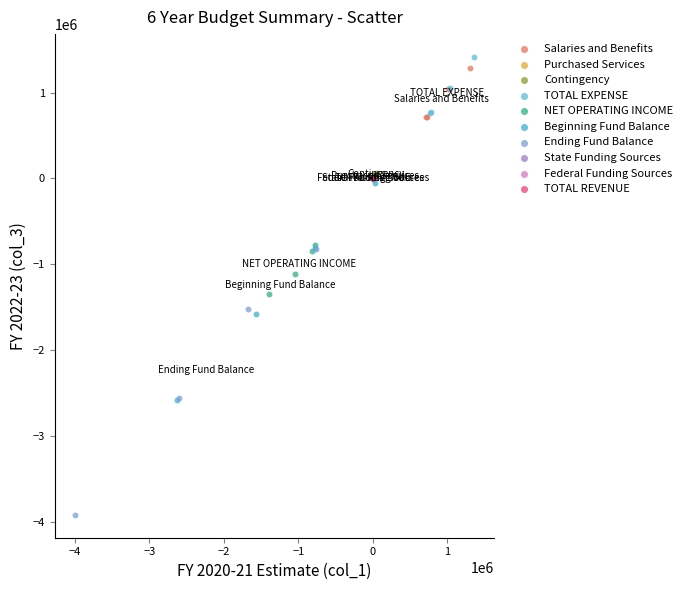

What are all the series names shown in the legend?

Salaries and Benefits, Purchased Services, Contingency, TOTAL EXPENSE, NET OPERATING INCOME, Beginning Fund Balance, Ending Fund Balance, State Funding Sources, Federal Funding Sources, TOTAL REVENUE